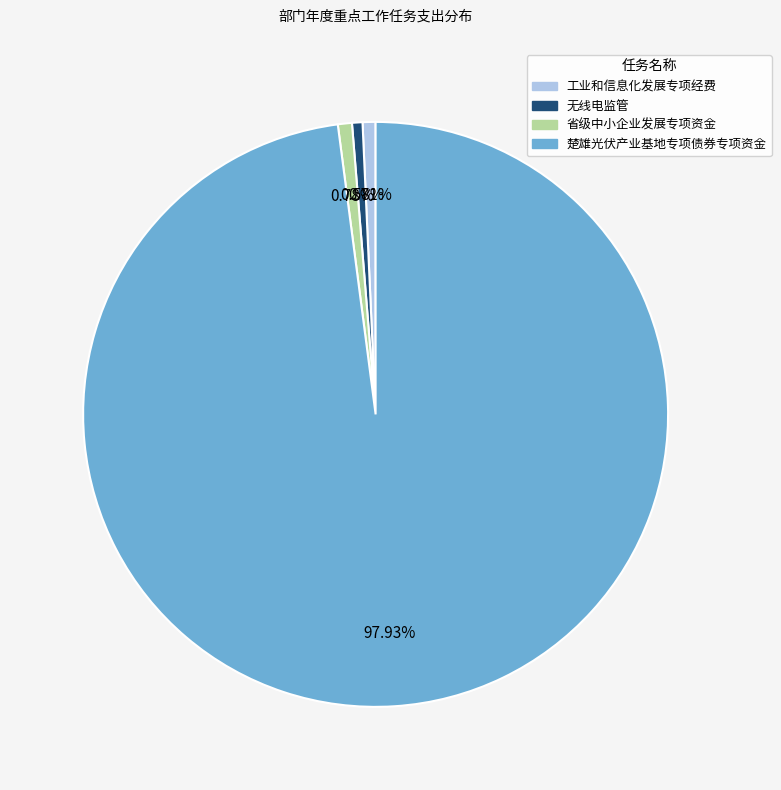

Combined, do 楚雄光伏产业基地专项债券专项资金 and 省级中小企业发展专项资金 account for over 50%?

Yes